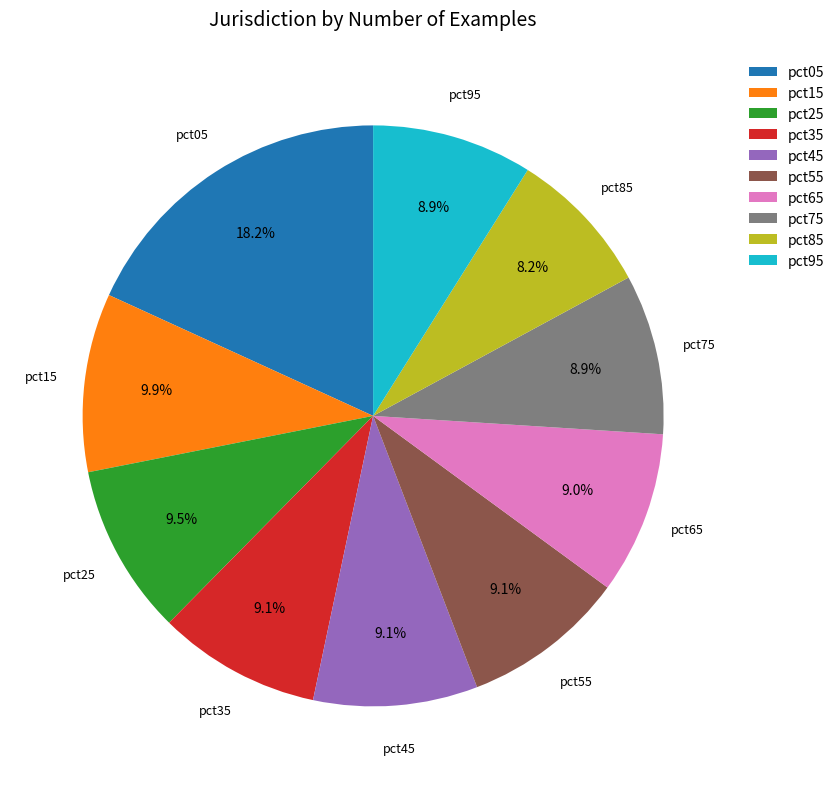

To the nearest percent, what is the difference between the pct45 and pct05 slice percentages?

9%